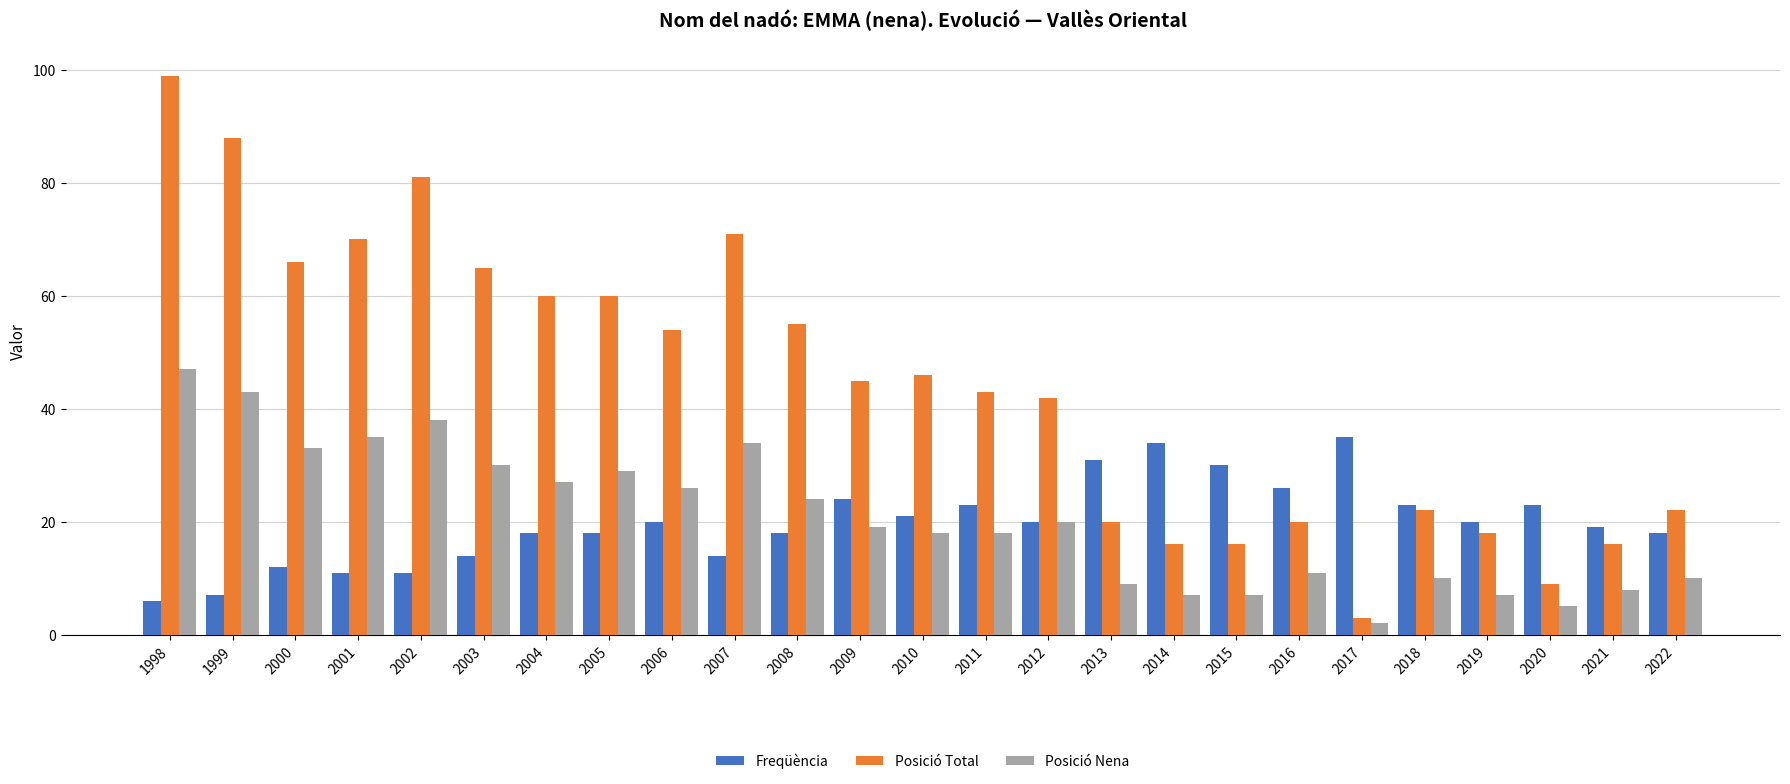

At which category does the chart reach its peak across all series?

1998